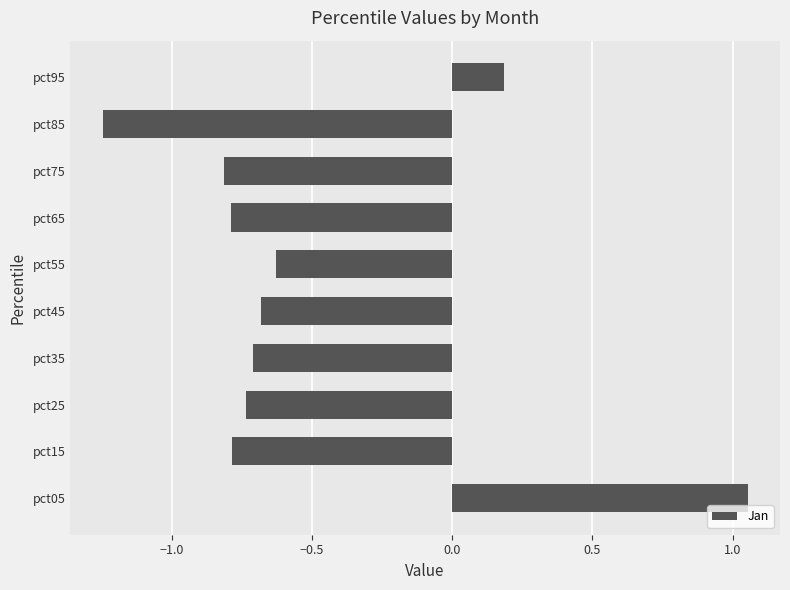

Which category has the lowest value across all series?

pct85